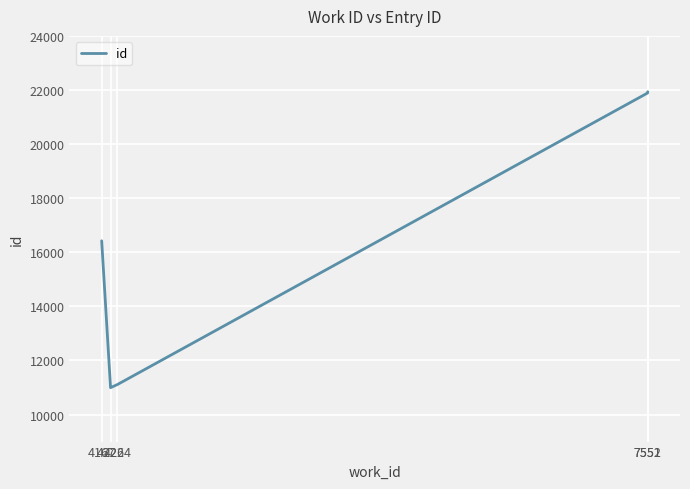

What is the minimum value shown in the chart?

10994.0